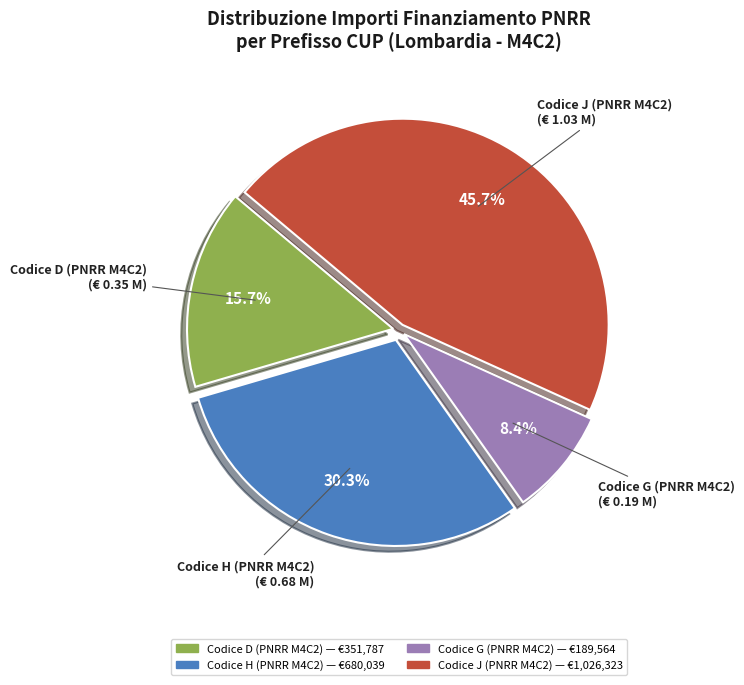

Is there any slice that represents more than half of the pie?

No